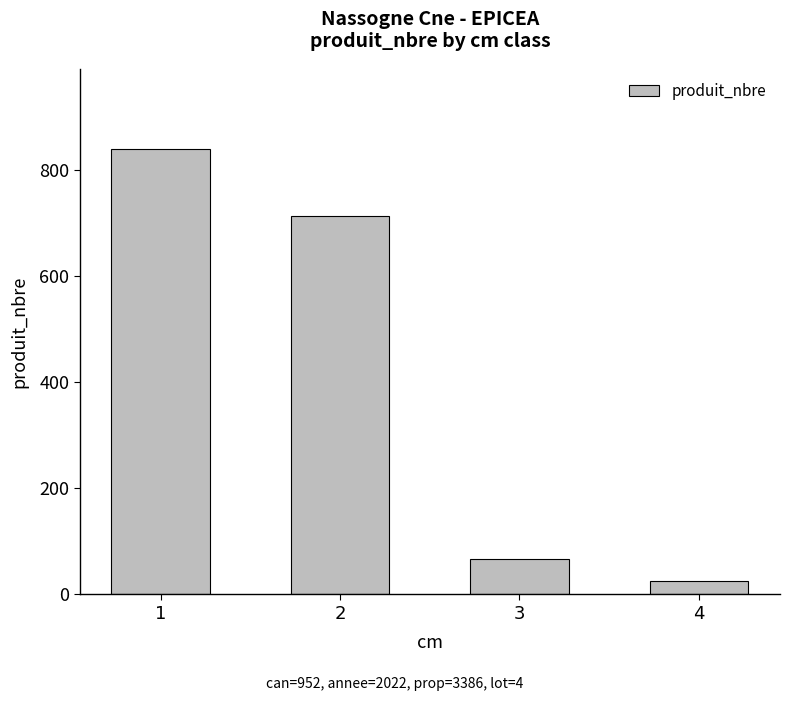

What is the greatest value displayed?

838